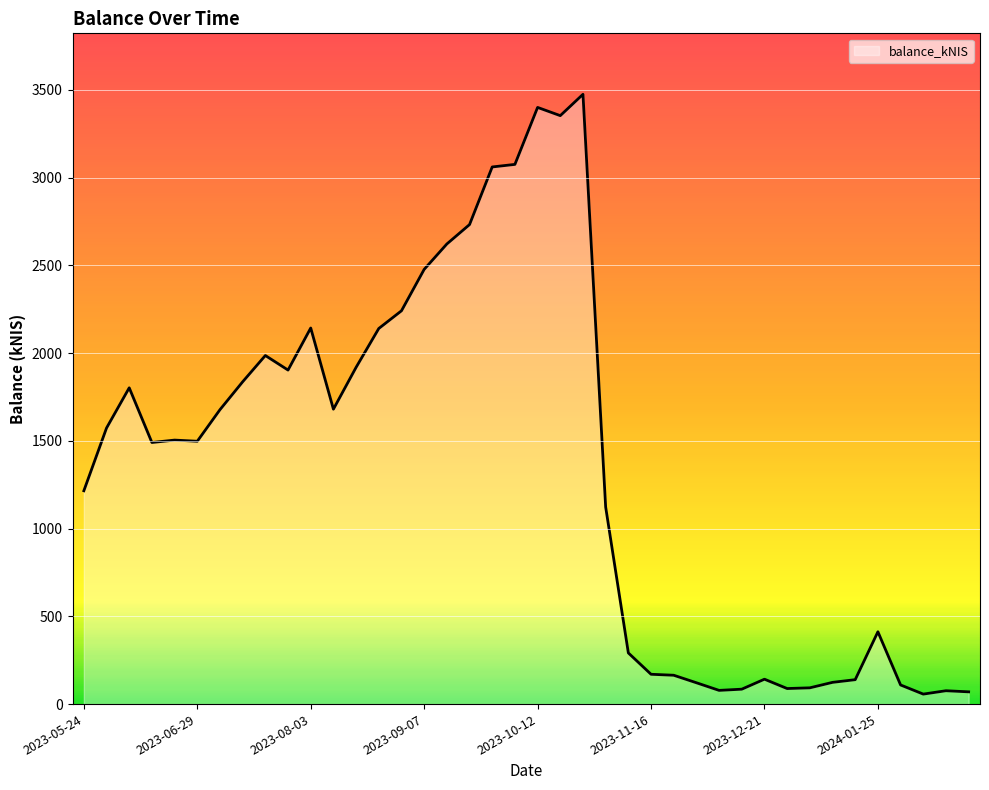

How many values are below 1504?

20